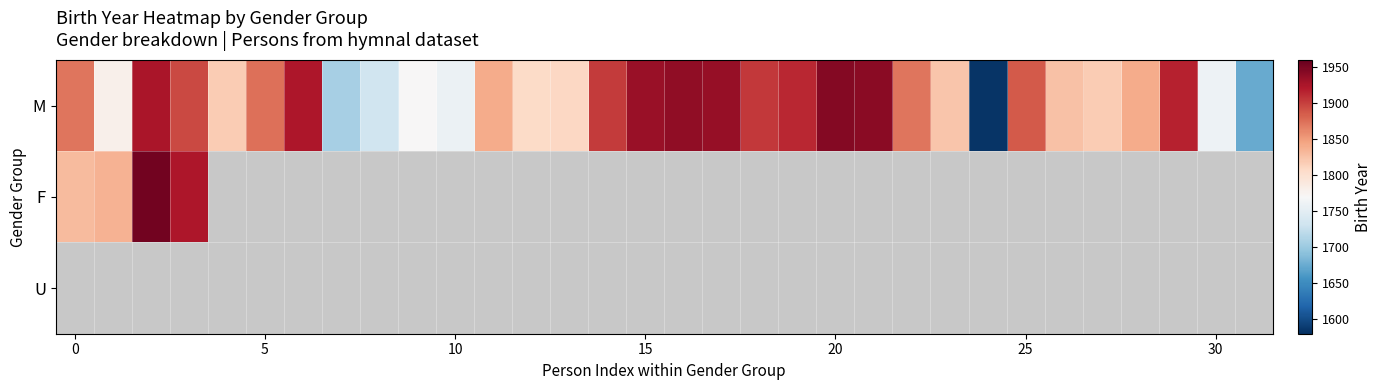

At how many categories does at least one series exceed 1847?

16